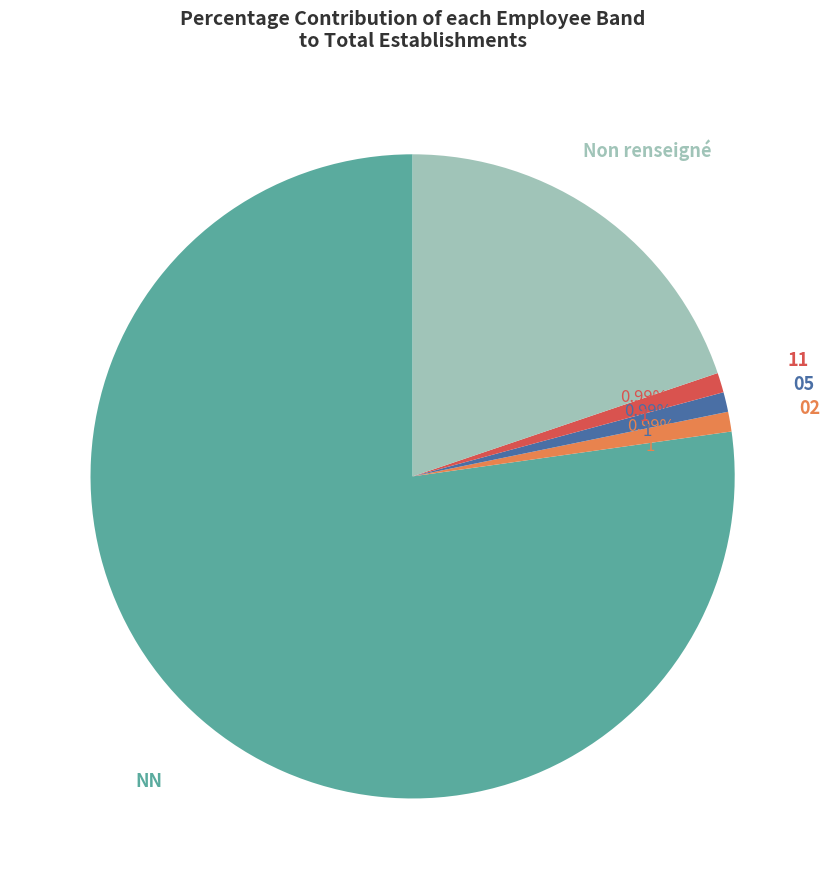

Does any single category account for the majority?

Yes